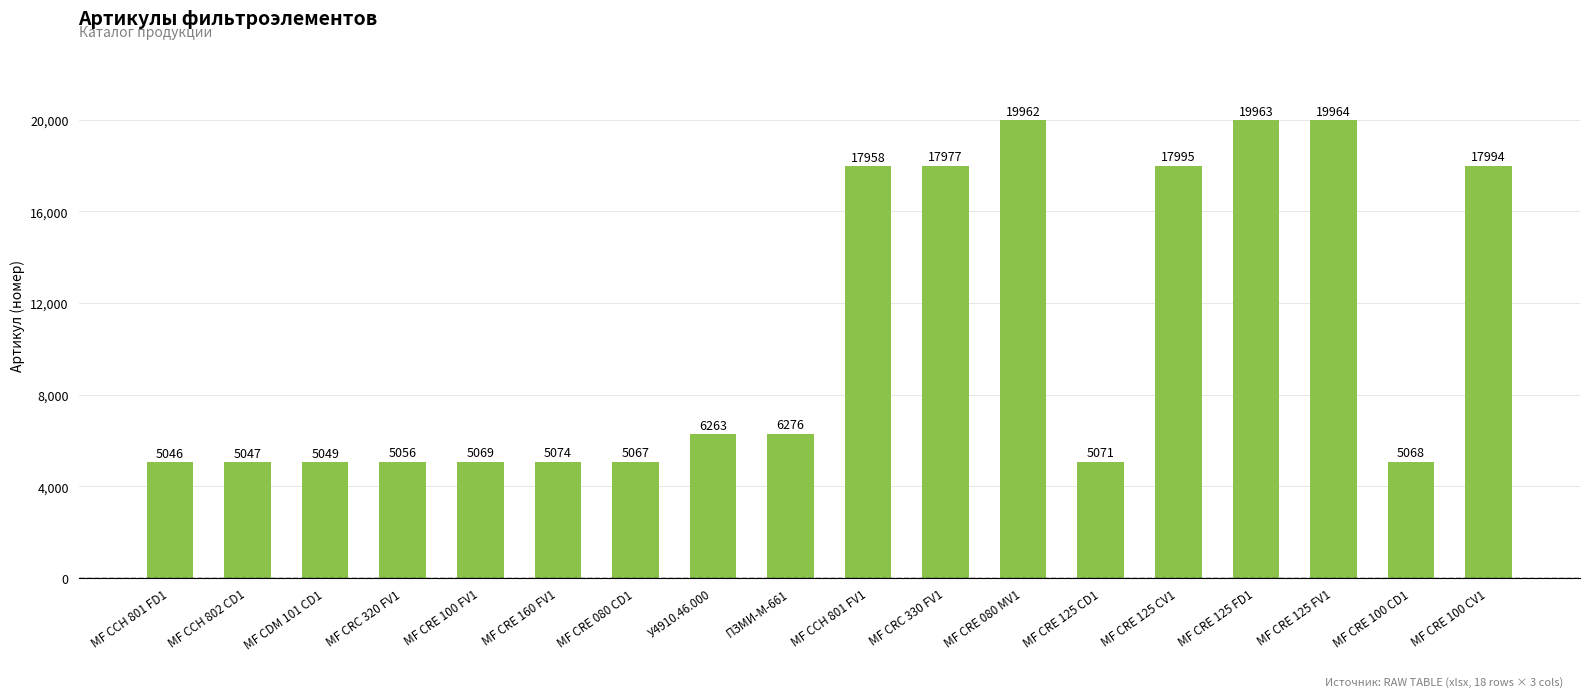

Rank the categories by value from highest to lowest.

МF CRE 125 FV1, МF CRE 125 FD1, МF CRE 080 MV1, МF CRE 125 CV1, МF CRE 100 CV1, МF CRC 330 FV1, МF CCH 801 FV1, ПЗМИ-М-661, У4910.46.000, МF CRE 160 FV1, МF CRE 125 CD1, МF CRE 100 FV1, МF CRE 100 CD1, МF CRE 080 CD1, МF CRC 320 FV1, МF CDM 101 CD1, МF CCH 802 CD1, МF CCH 801 FD1